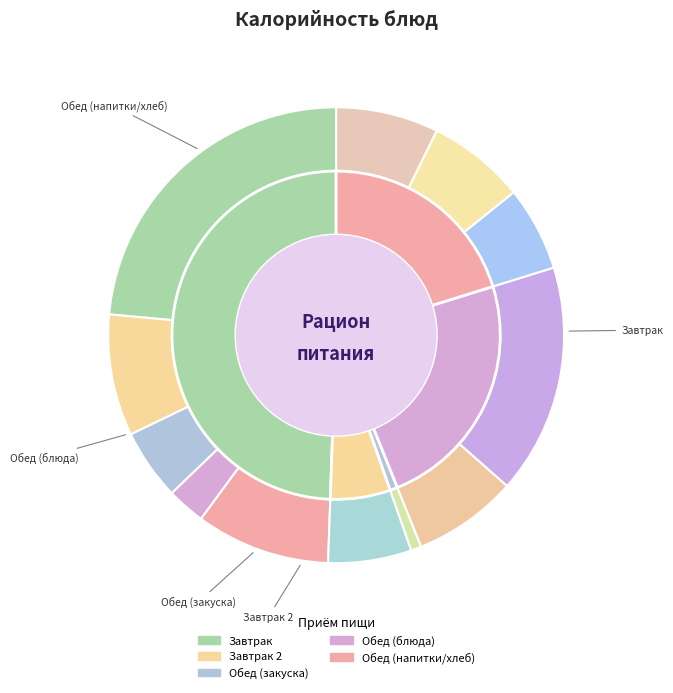

To the nearest percent, what is the combined percentage of Жаркое по-домашнему and Хлеб?

26%